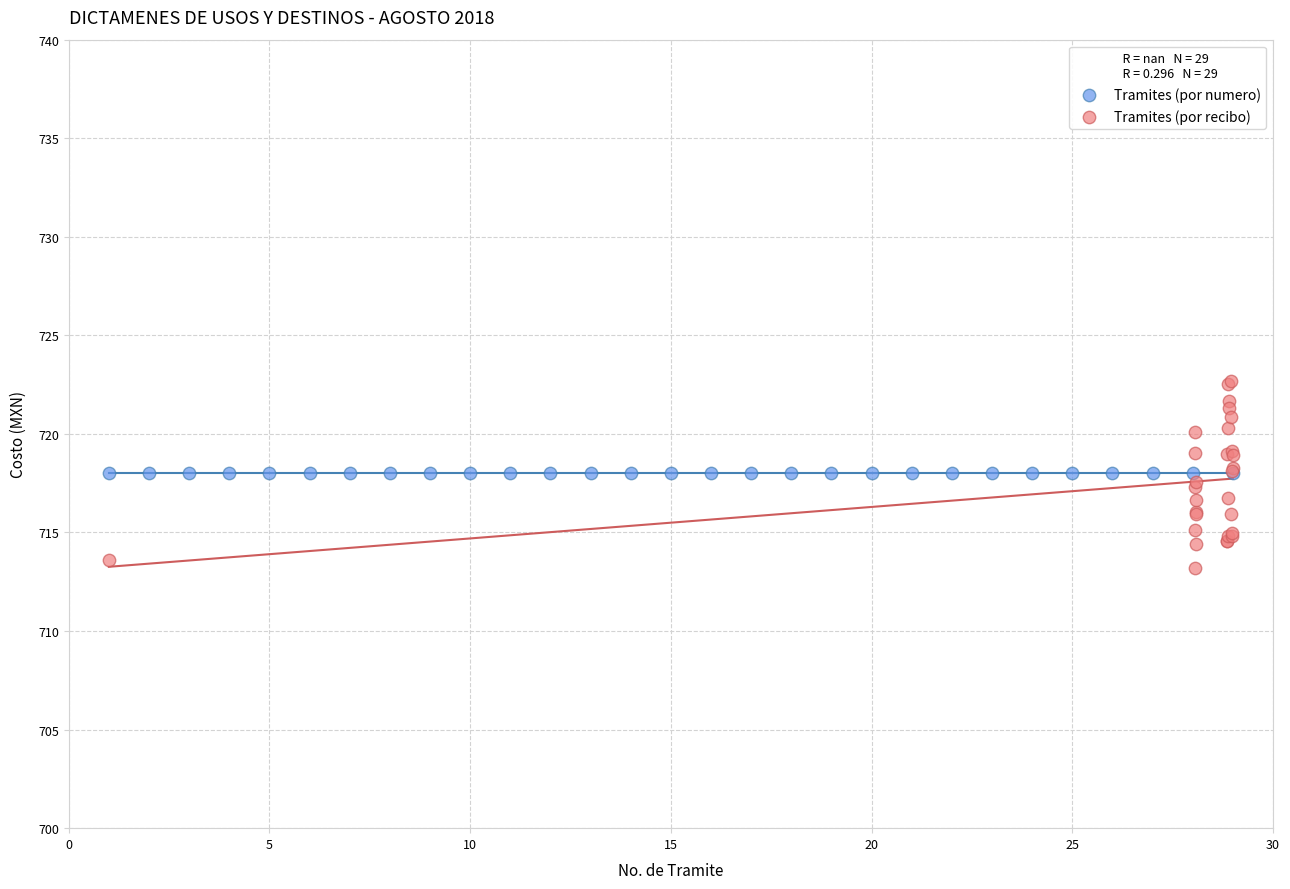

Which series reaches the minimum Y coordinate?

Tramites (por recibo)